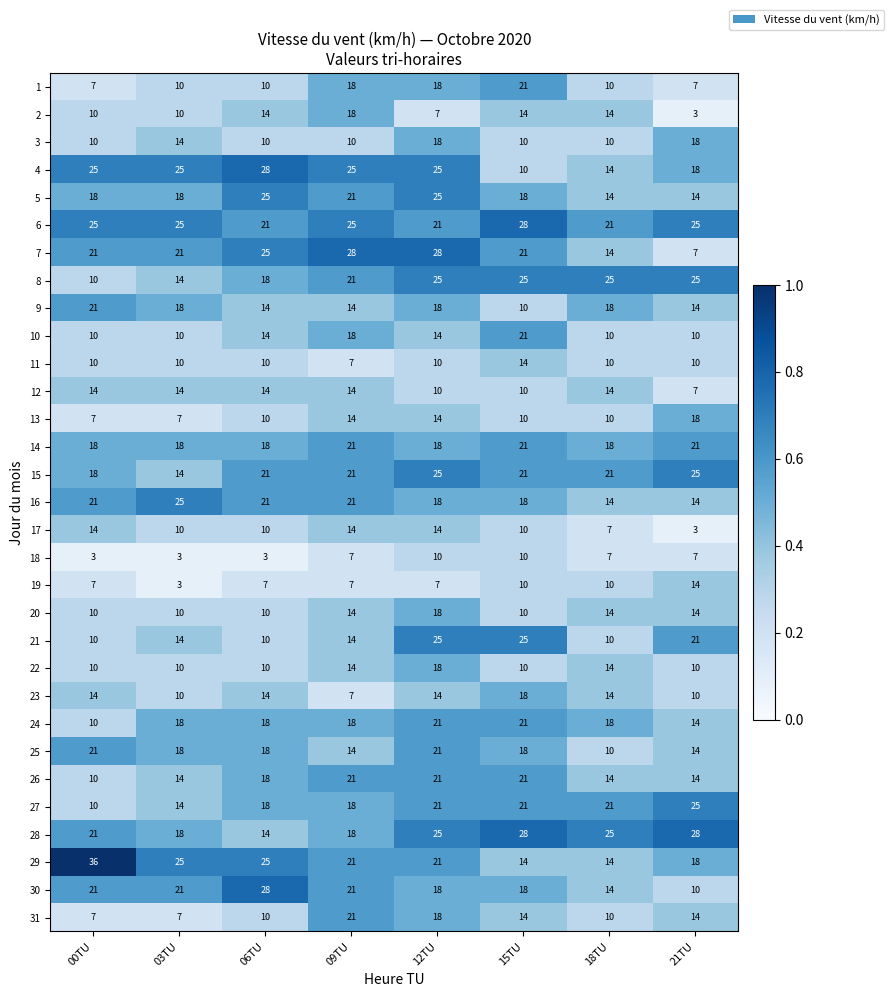

What is the approximate value of 27 at 09TU, to the nearest 5?

20